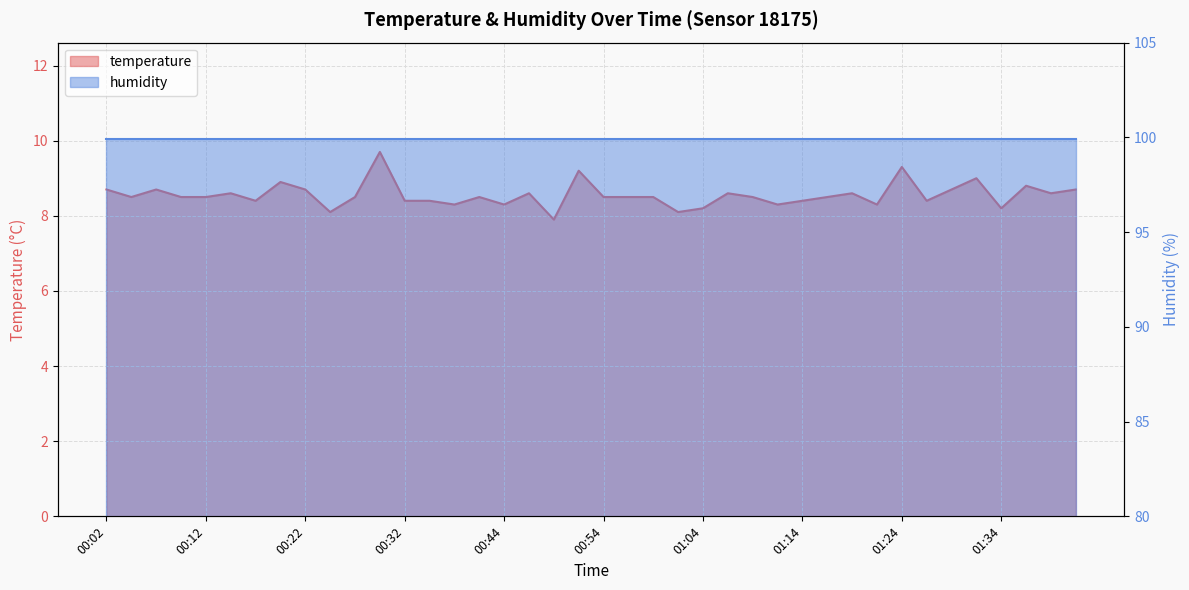

What is the average value?

8.6